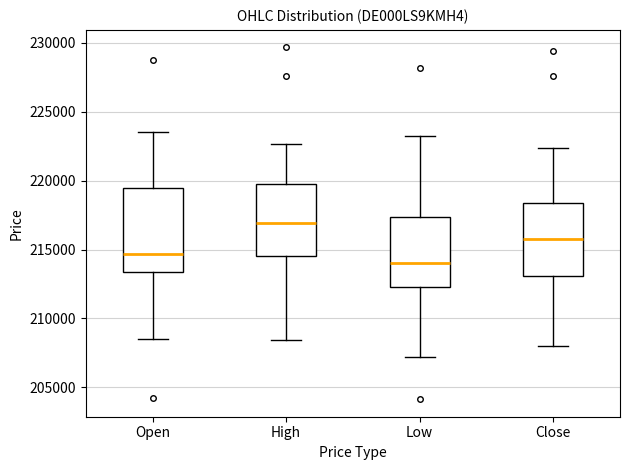

Reading left to right, transcribe this box plot: for each box, give where its median line is, the range the box spans, and where its two whiskers end, as read against the y-axis. The values are not printed on the chart, so give them approximately, as read against the axis.

Open: median 214500, box 213500 to 219500, whiskers 208500 to 223500
High: median 217000, box 214500 to 219500, whiskers 208500 to 222500
Low: median 214000, box 212500 to 217500, whiskers 207000 to 223000
Close: median 216000, box 213000 to 218500, whiskers 208000 to 222500